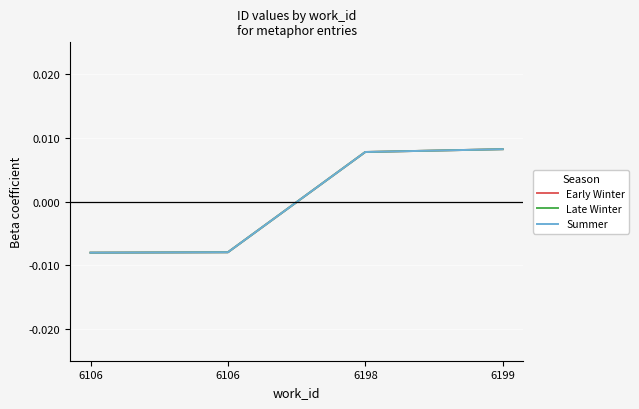

True or false: Late Winter and Early Winter intersect in this chart.

False